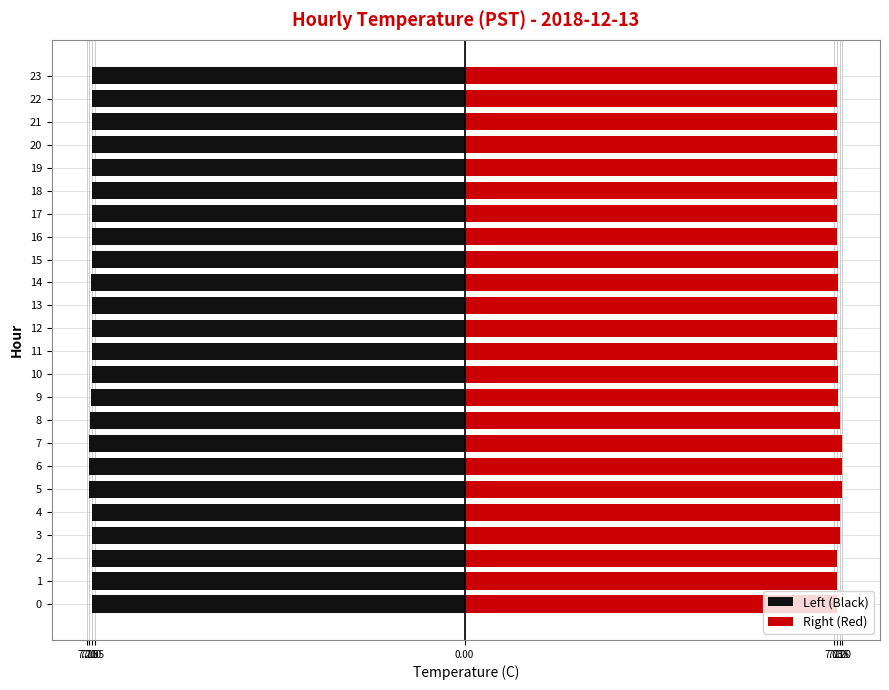

What is the difference between the maximum and minimum values in the Left (Black) series?

0.1